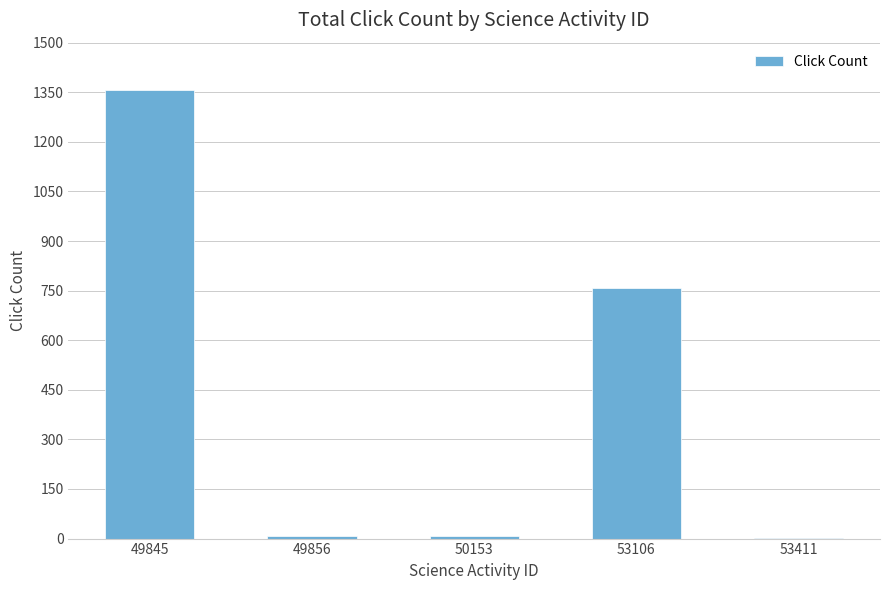

True or false: the data shows 1356 at 49845.

True